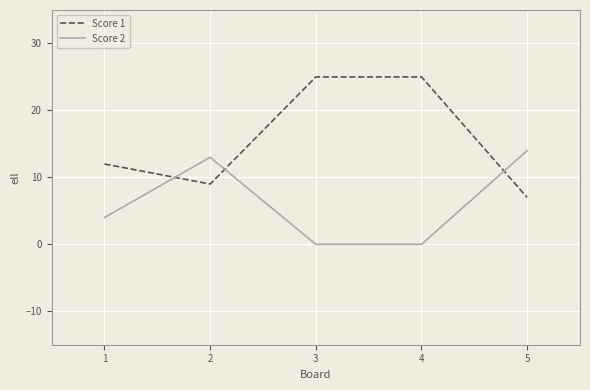

Is the value of Score 1 at 2 greater than the value of Score 2 at 1?

Yes